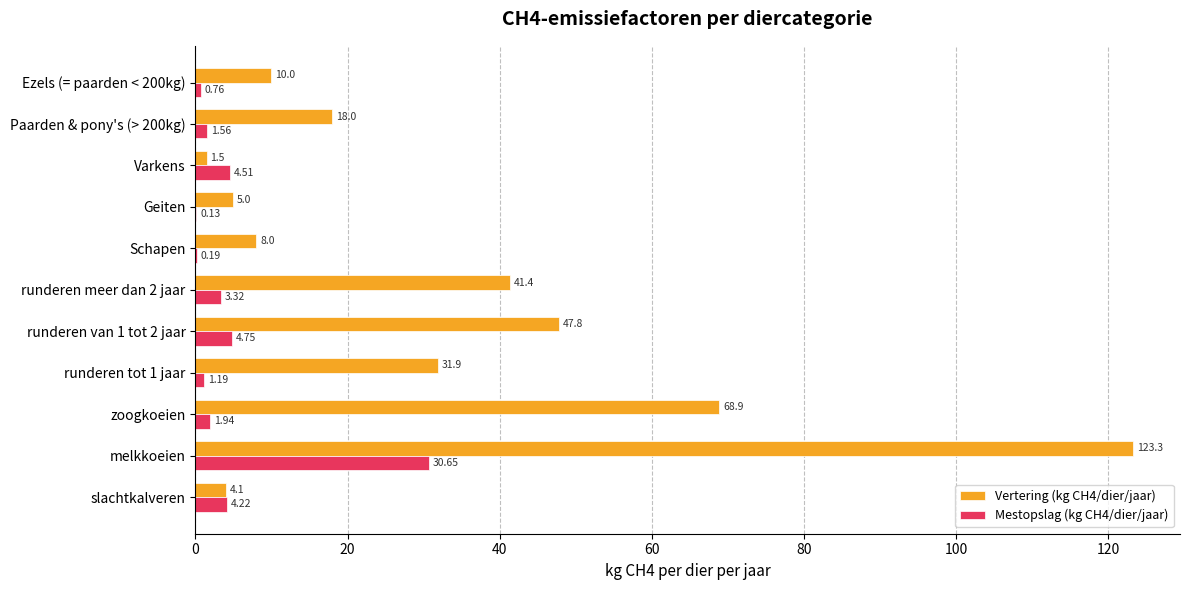

At which category is the sum across all series the highest?

melkkoeien